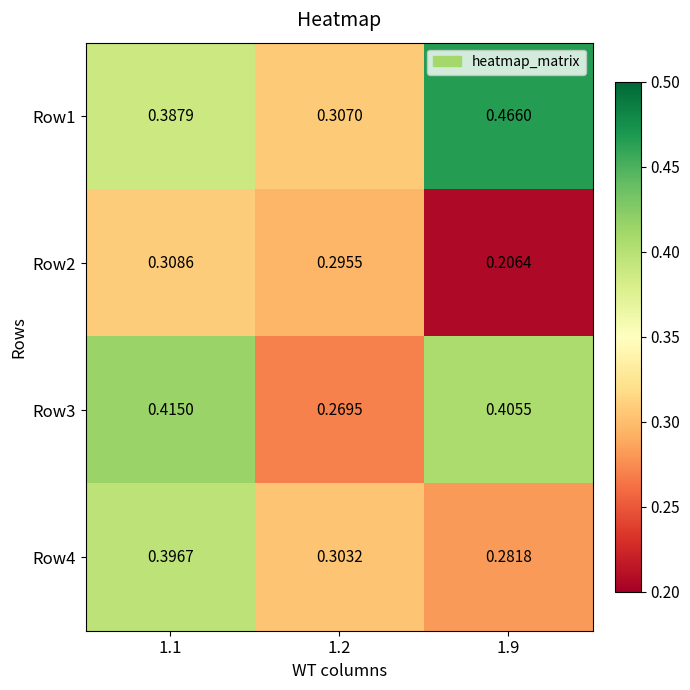

Is the value of Row4 at 1.9 greater than the value of Row1 at 1.9?

No